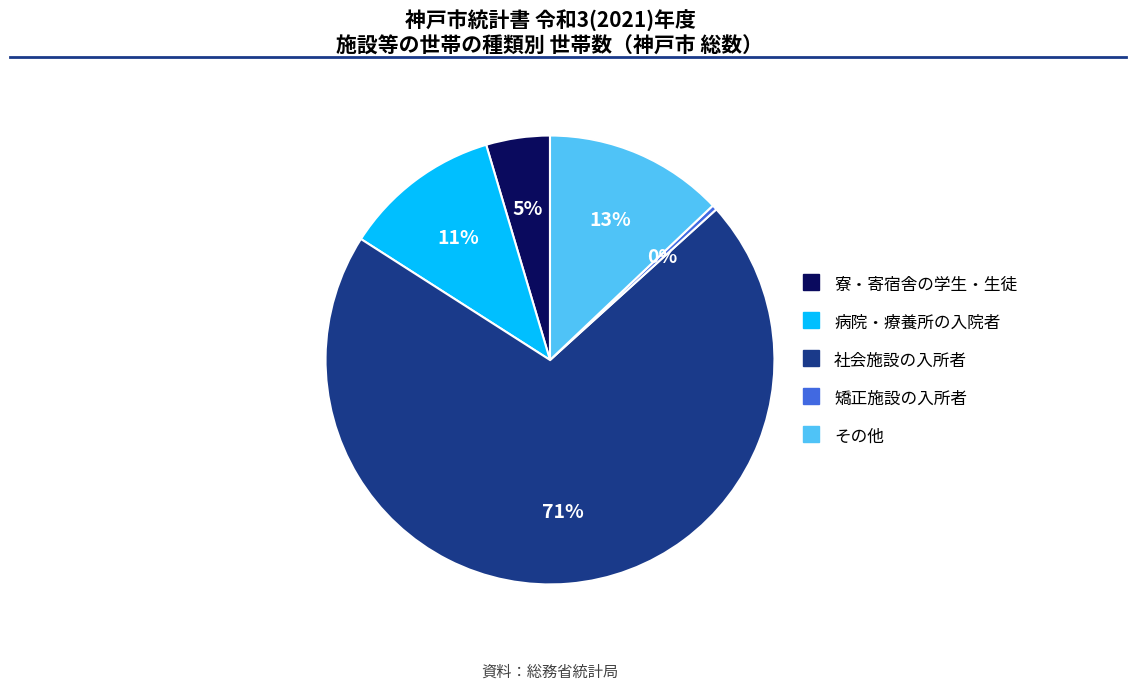

Combined, do 社会施設の入所者 and 病院・療養所の入院者 account for over 50%?

Yes